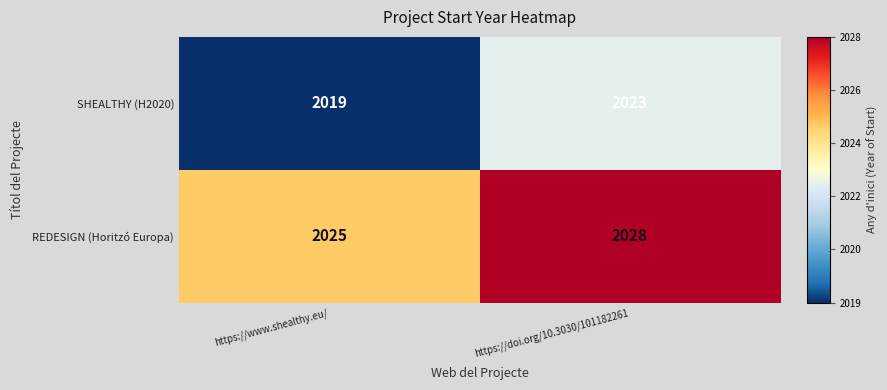

The SHEALTHY (H2020) series shows 2023 at https://doi.org/10.3030/101182261. True or false?

True